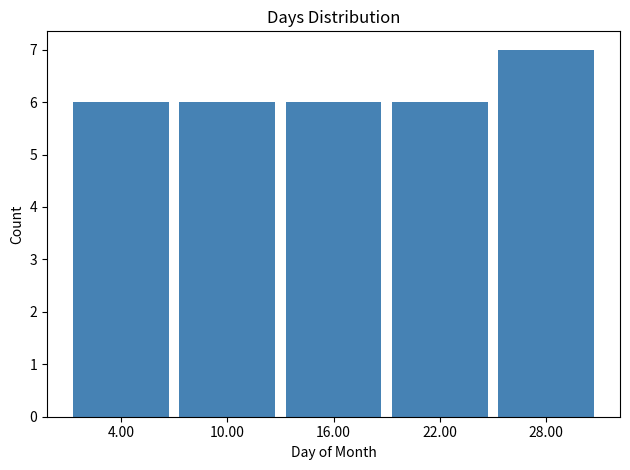

What is the height of the bar covering 19 to 25 on the x-axis? The values are not printed on the chart, so give them approximately, as read against the axis.

6